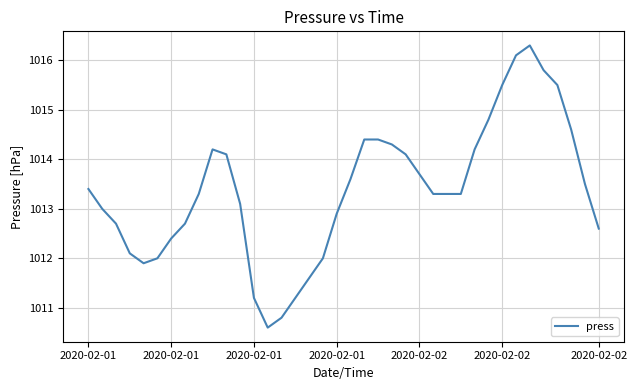

What is the greatest value displayed?

1016.3